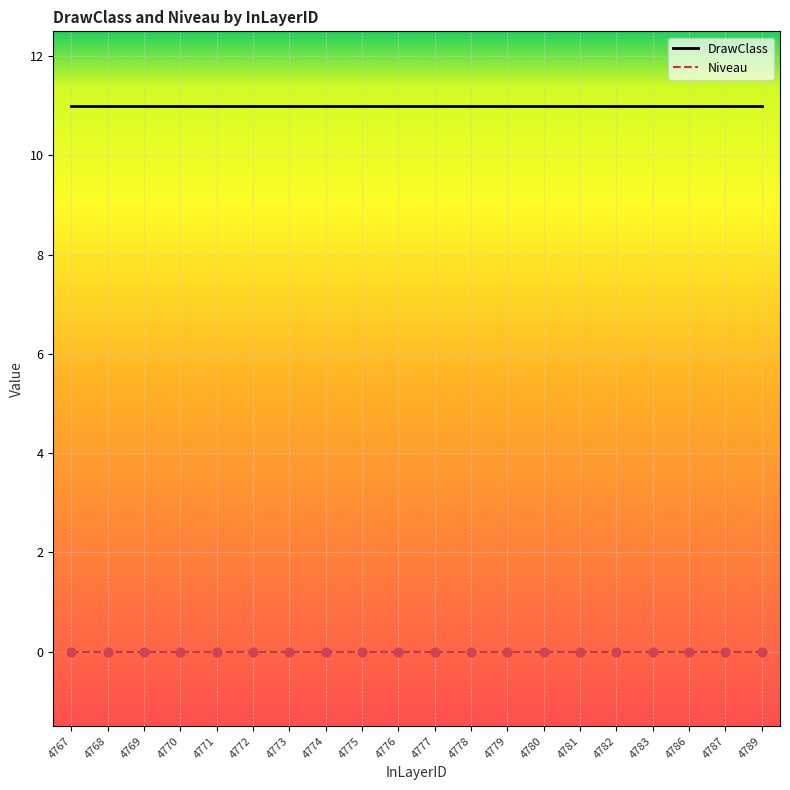

What is the spread (max minus min) of values at 4778?

11